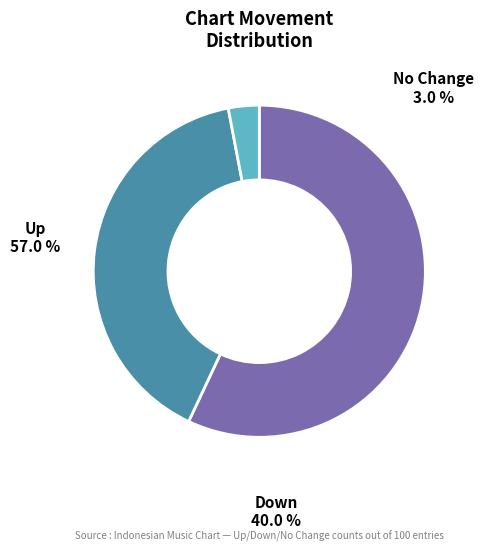

Count the number of slices in the pie.

3